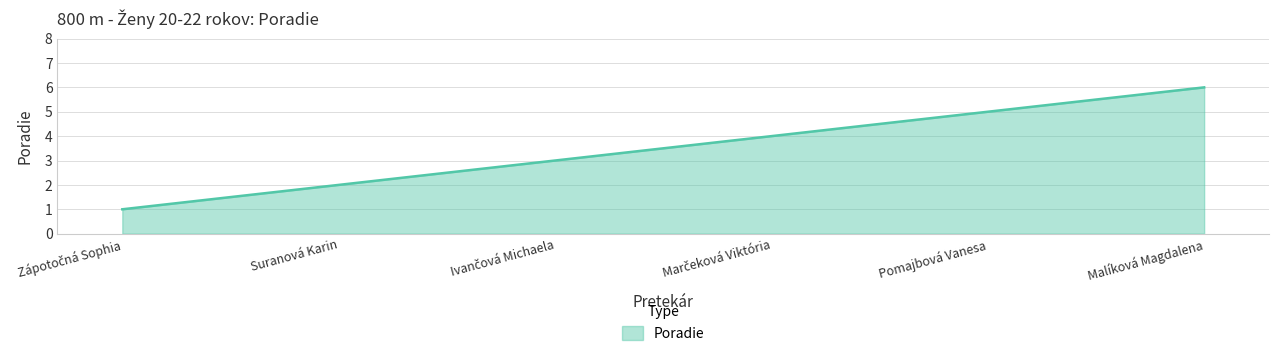

True or false: the data shows 9 at Pomajbová Vanesa.

False